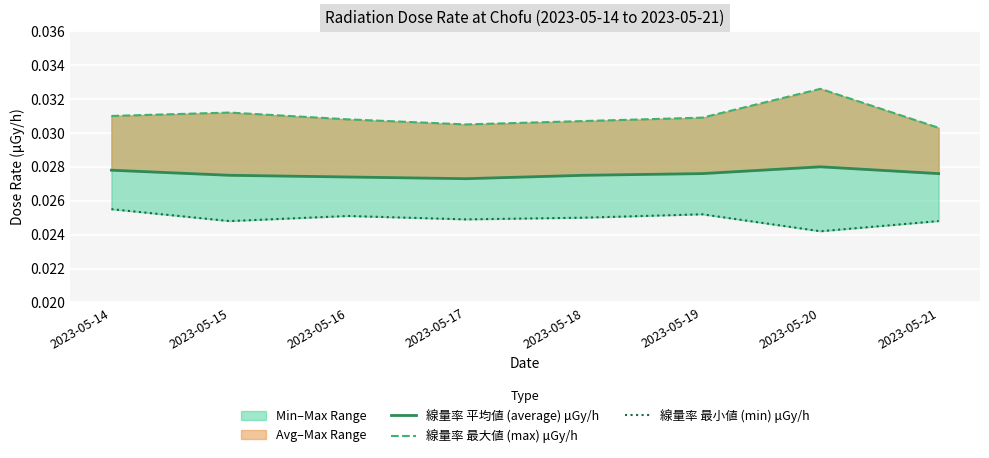

Reading right to left, extract all data points from this chart.

線量率 平均値 (average) μGy/h: 2023-05-21=0.0	2023-05-20=0.0	2023-05-19=0.0	2023-05-18=0.0	2023-05-17=0.0	2023-05-16=0.0	2023-05-15=0.0	2023-05-14=0.0
線量率 最大値 (max) μGy/h: 2023-05-21=0.0	2023-05-20=0.0	2023-05-19=0.0	2023-05-18=0.0	2023-05-17=0.0	2023-05-16=0.0	2023-05-15=0.0	2023-05-14=0.0
線量率 最小値 (min) μGy/h: 2023-05-21=0.0	2023-05-20=0.0	2023-05-19=0.0	2023-05-18=0.0	2023-05-17=0.0	2023-05-16=0.0	2023-05-15=0.0	2023-05-14=0.0